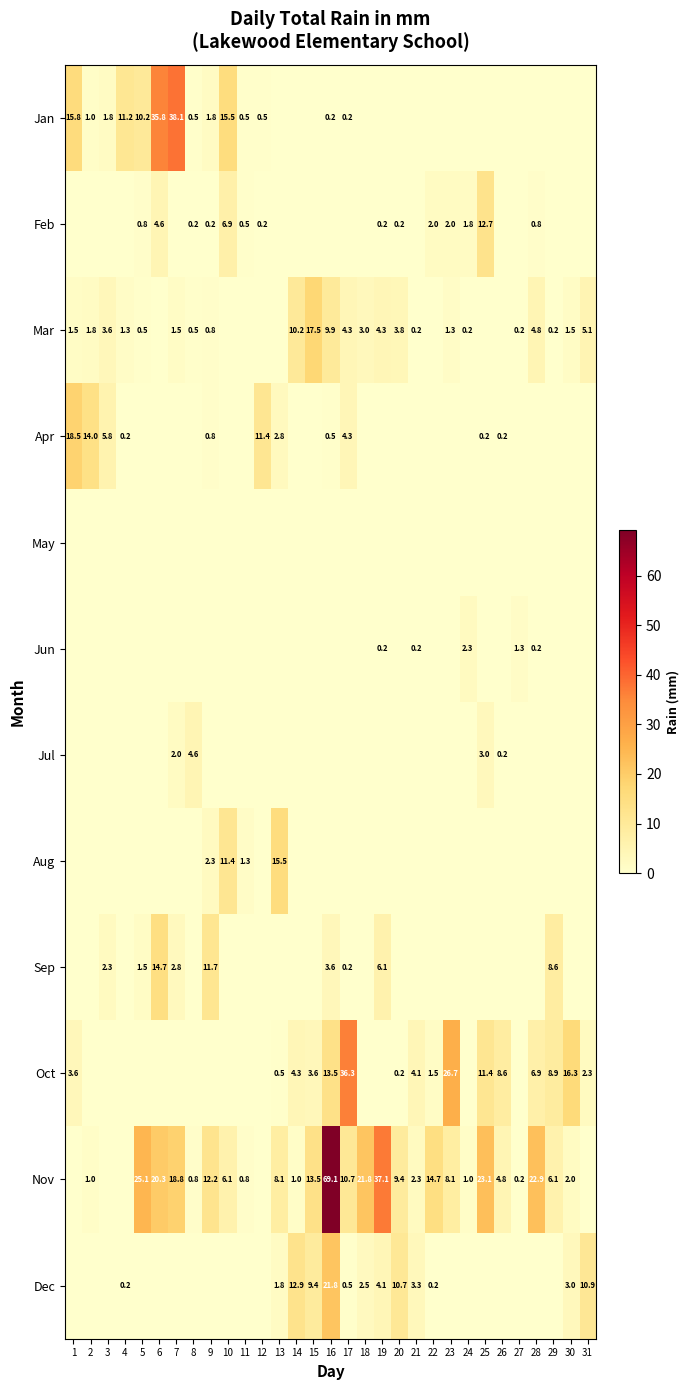

Is it true that Oct equals 7.0 at 30?

False